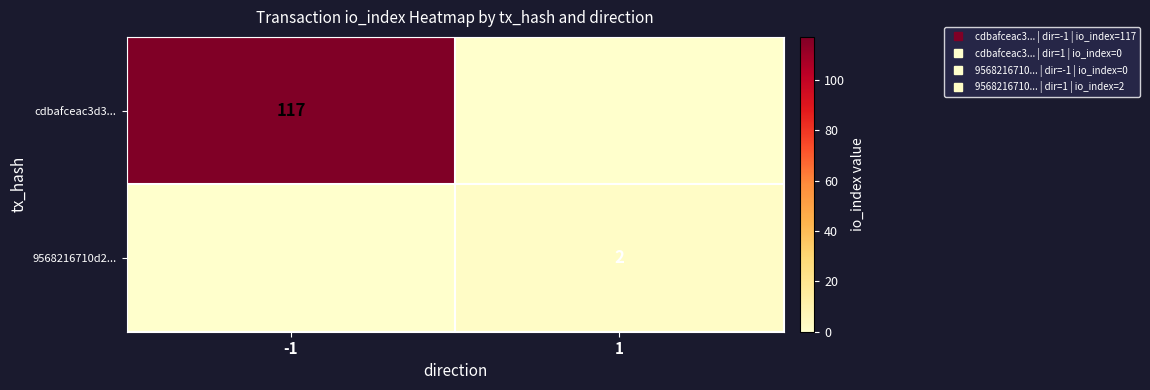

Which category has the lowest value in the 9568216710d2... series?

-1